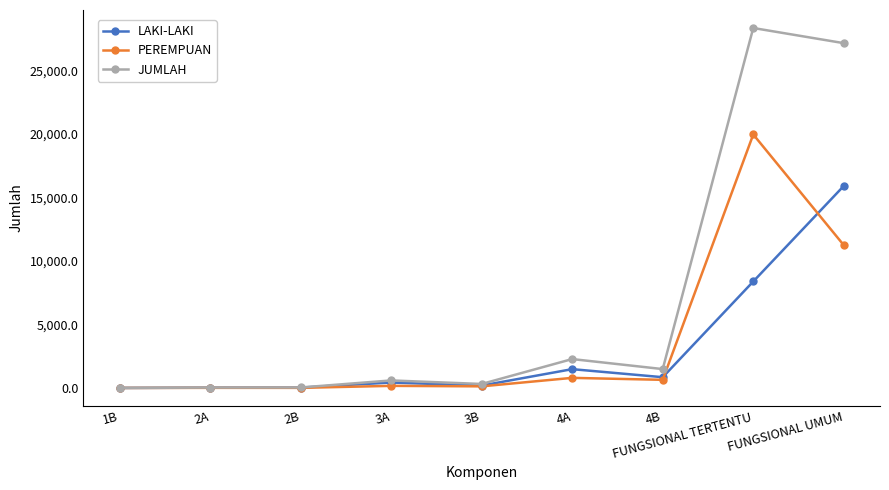

The LAKI-LAKI series shows 8378 at FUNGSIONAL TERTENTU. True or false?

True